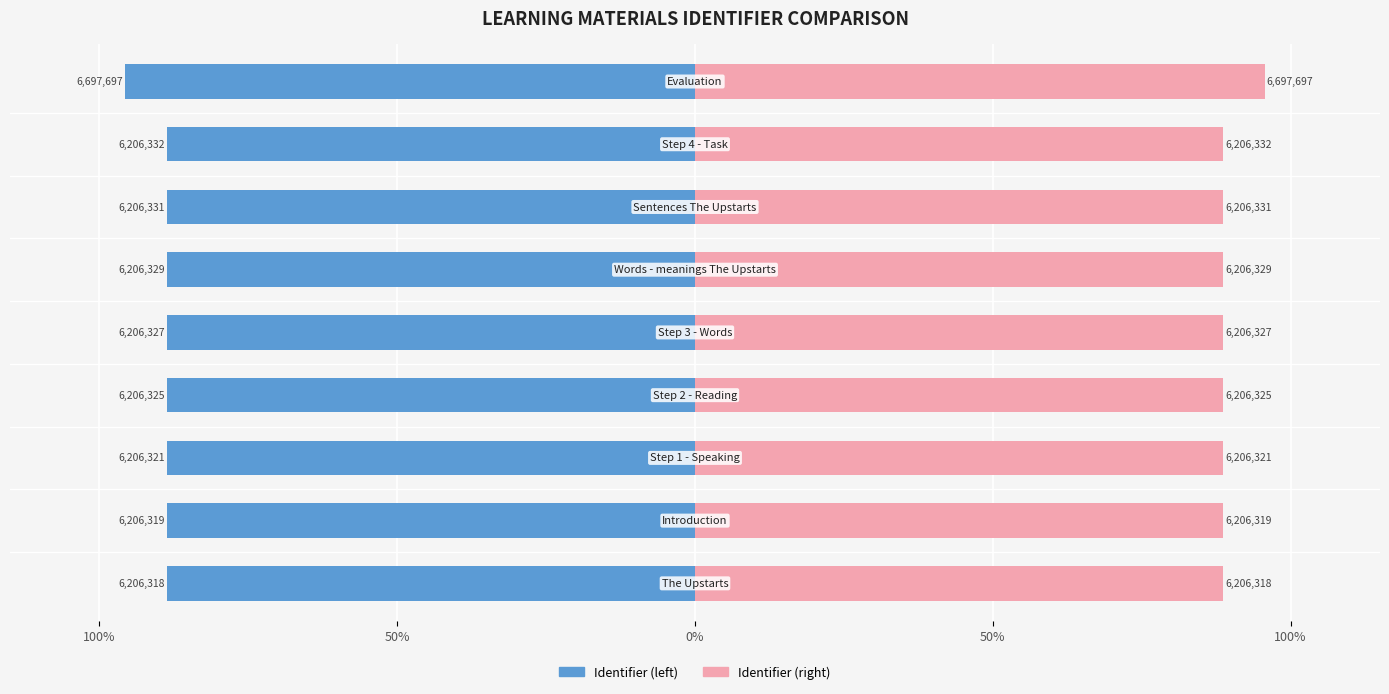

At 7, list the series in order from smallest to largest.

Identifier (left), Identifier (right)